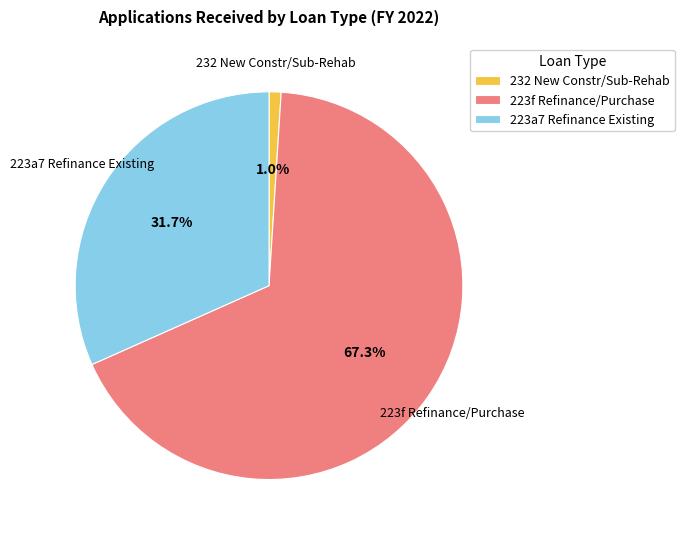

How much of the chart is everything except 232 New Constr/Sub-Rehab?

99.0%